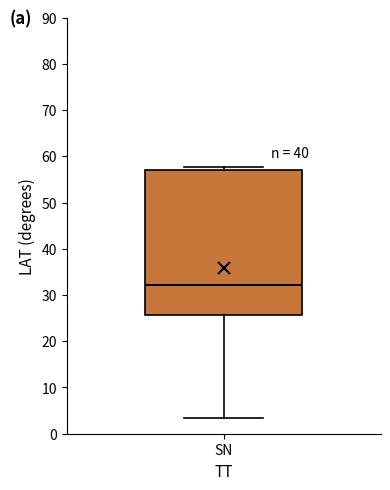

Read this box plot against the y-axis: the position of the median line, the range covered by the box, and the ends of both whiskers. The values are not printed on the chart, so give them approximately, as read against the axis.

median 32, box 26 to 57, whiskers 3 to 58